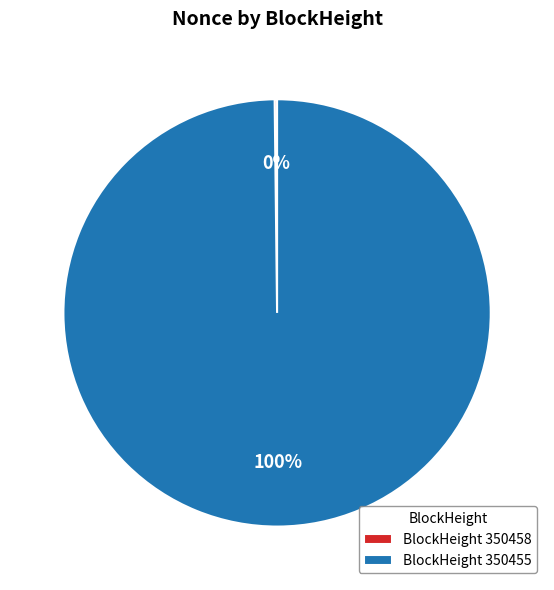

To the nearest percent, what is the difference between the largest and smallest slice percentages?

100%